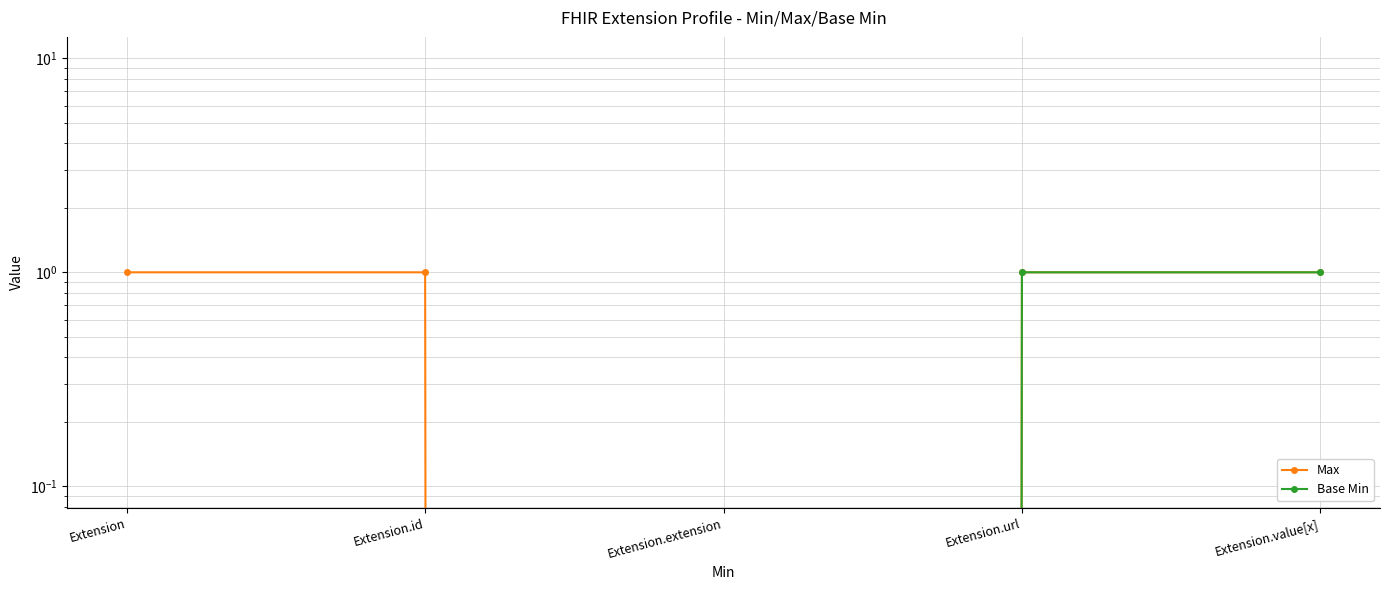

Rank the categories by Base Min value from lowest to highest.

Extension, Extension.id, Extension.extension, Extension.url, Extension.value[x]